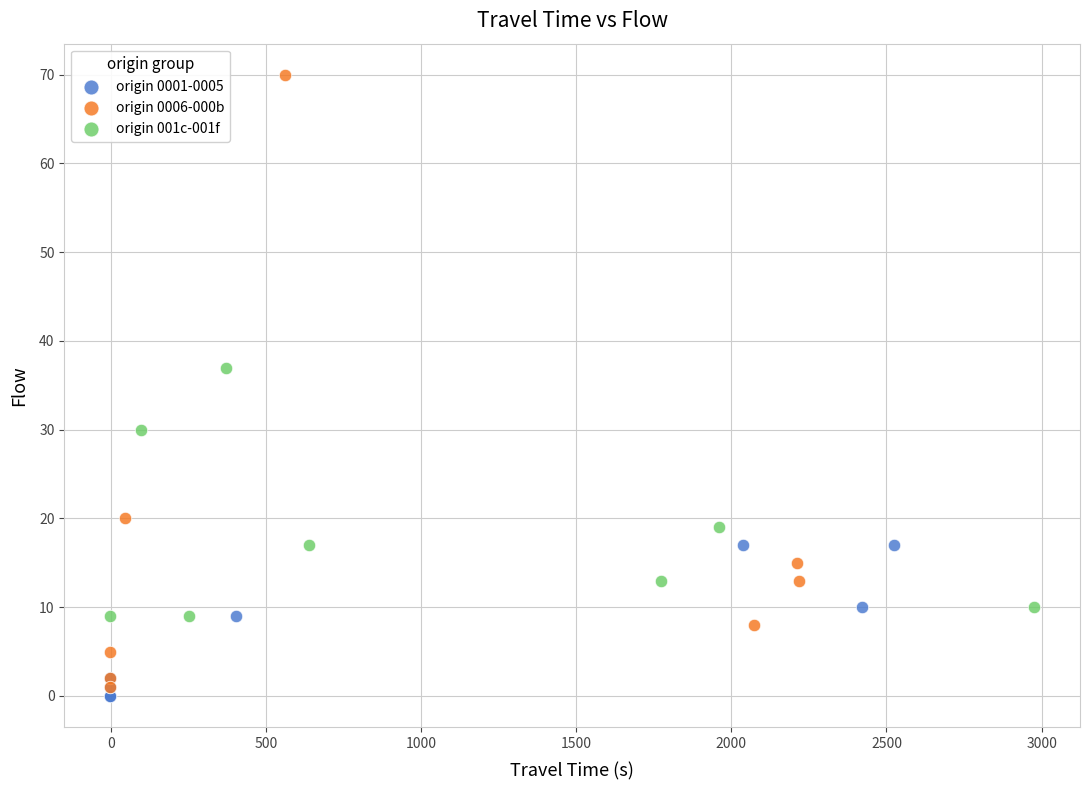

Which series reaches the maximum Y coordinate?

origin 0006-000b